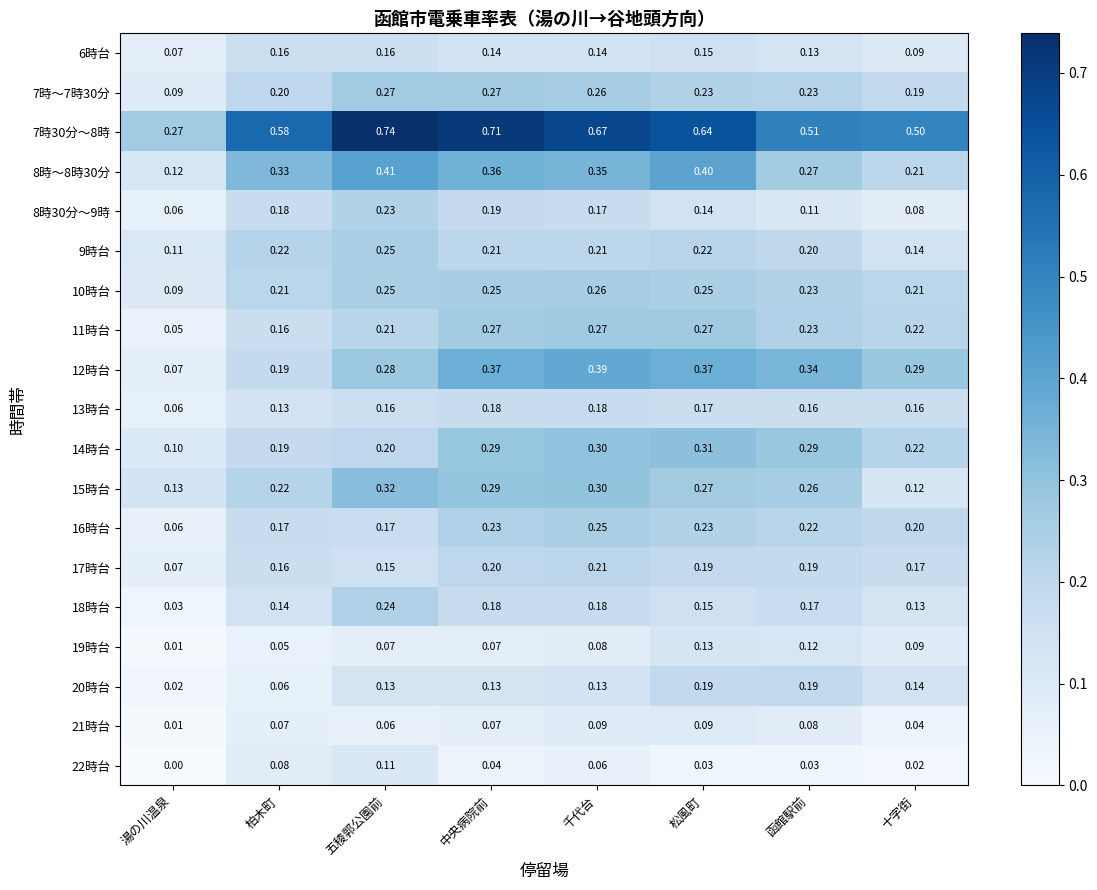

Which category has the highest value in the 8時30分～9時 series?

五稜郭公園前